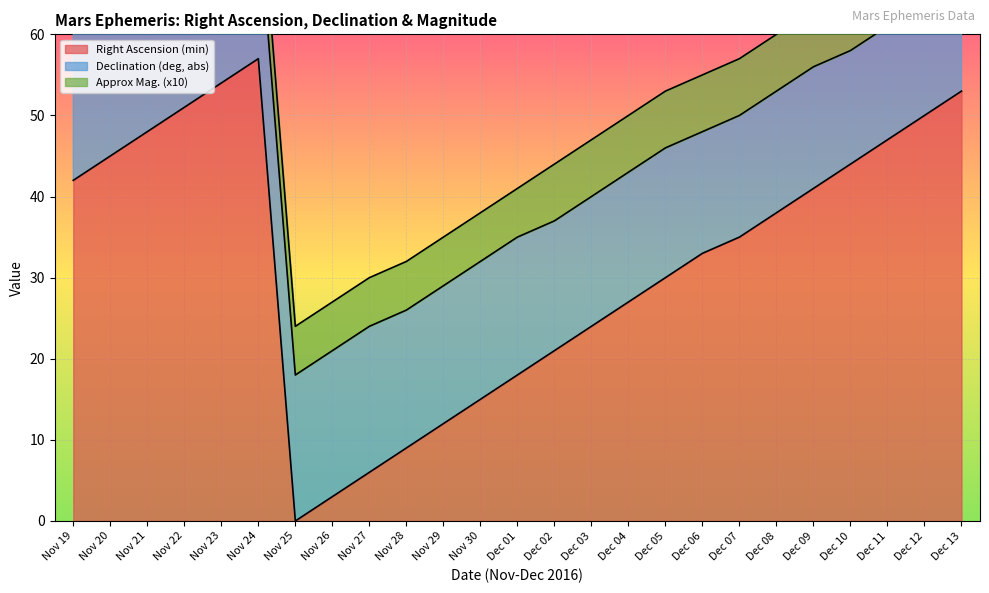

What is the approximate value of Right Ascension (min) at Nov 21, to the nearest 5?

50